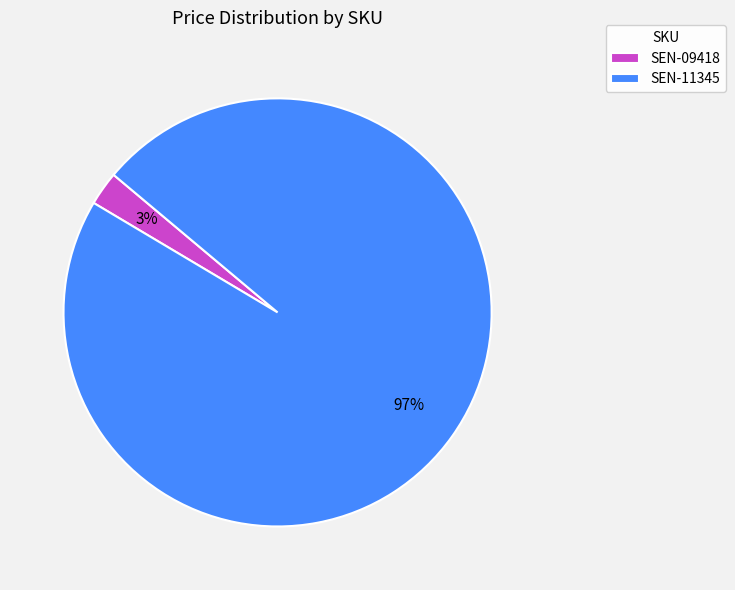

Which category has the biggest portion of the pie?

SEN-11345